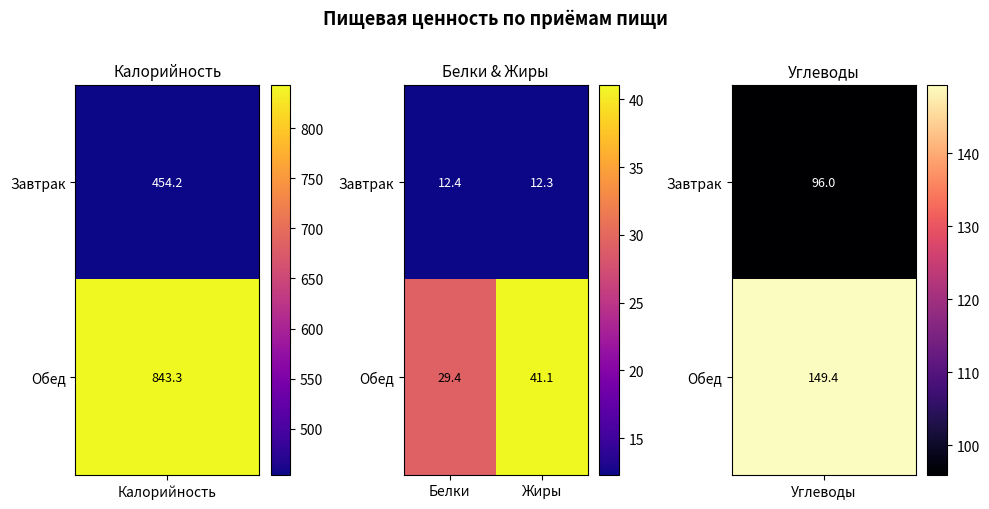

The value of Обед at Белки is 29.4. True or false?

True